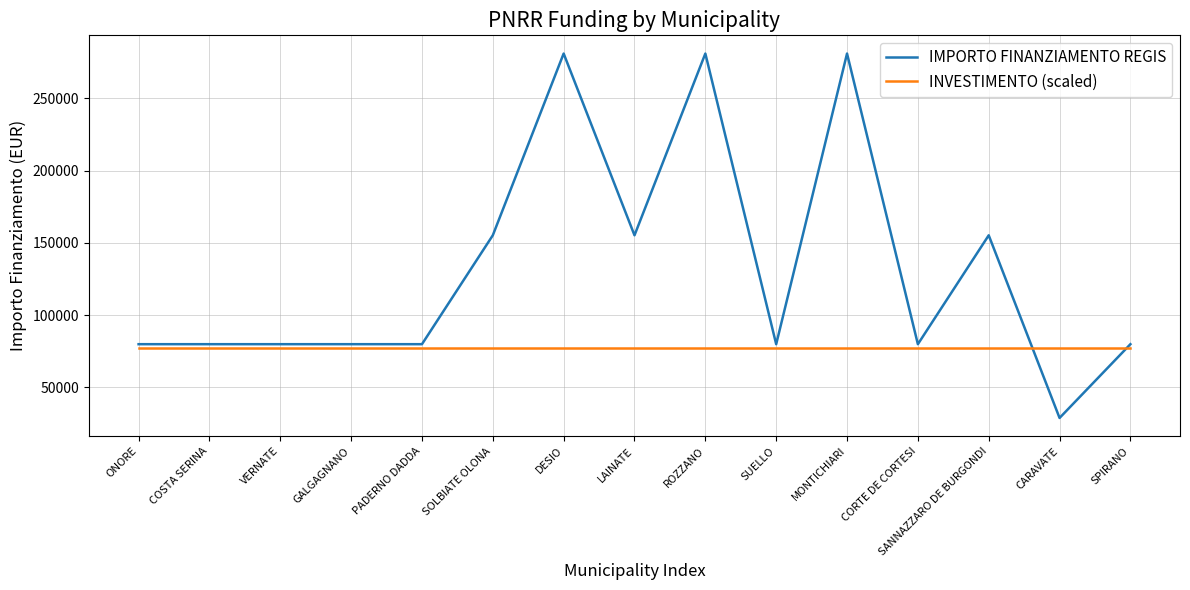

List the series in order of their overall mean, highest first.

IMPORTO FINANZIAMENTO REGIS, INVESTIMENTO (scaled)